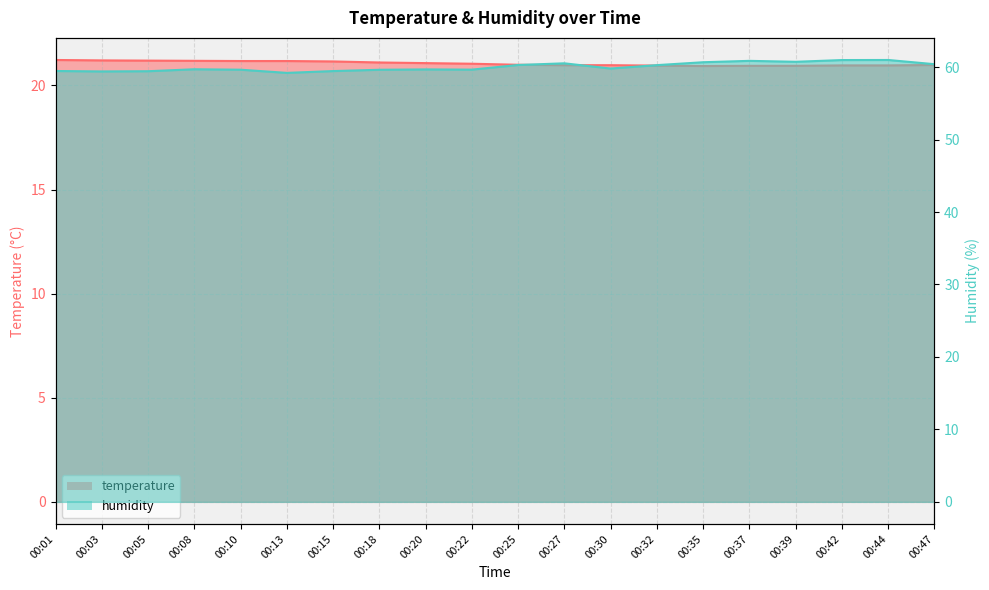

What is the total value across all series at 00:35?

81.6